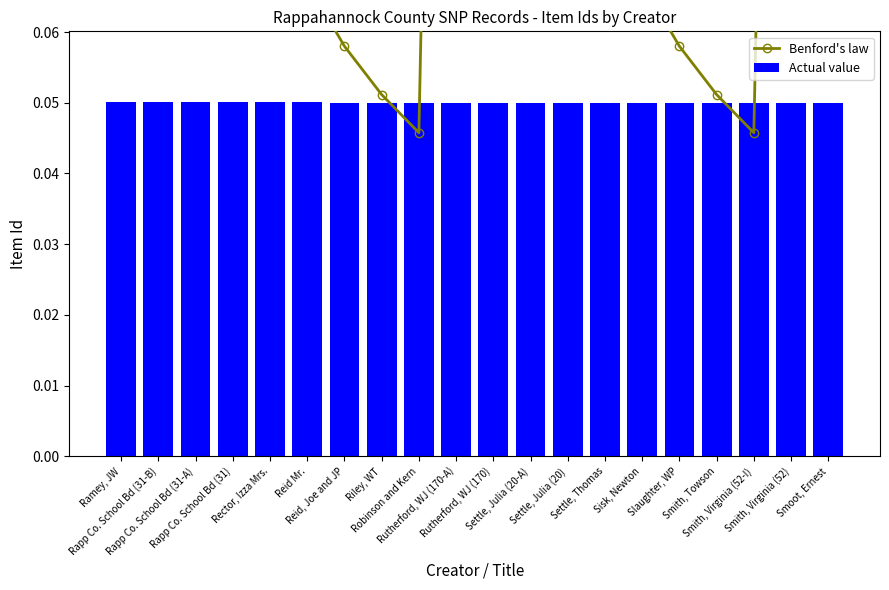

Which has a higher value, Rutherford, WJ (170) or Smoot, Ernest?

Rutherford, WJ (170)